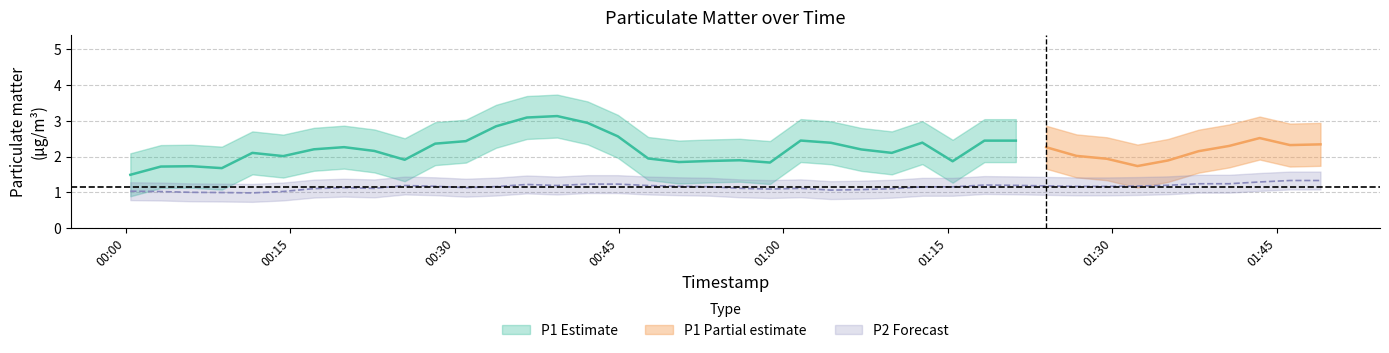

What is the approximate value of P2 at 35?

1.2